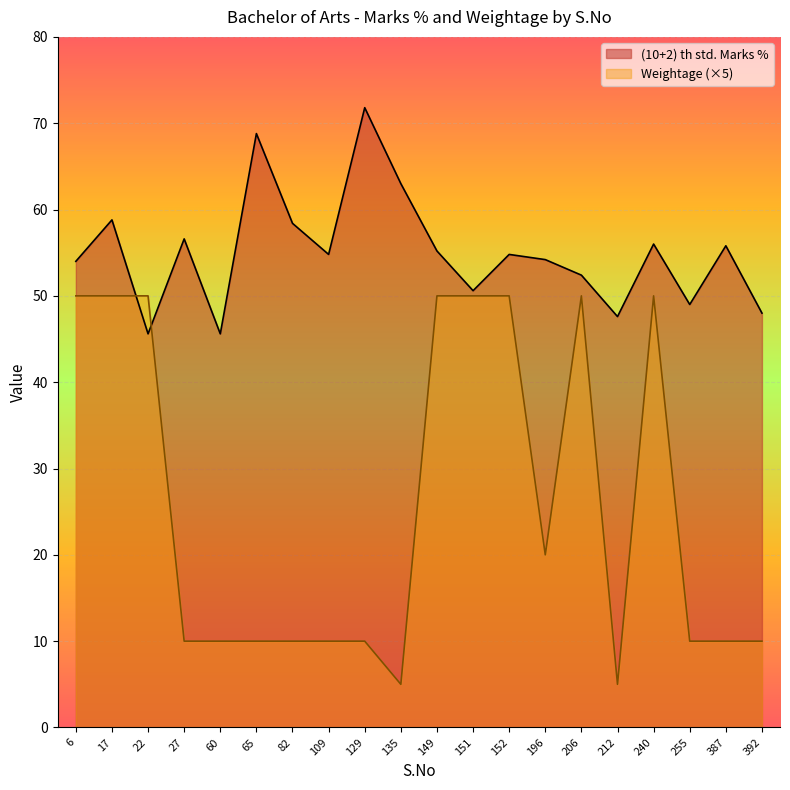

Rank the categories by Weightage value from lowest to highest.

135, 212, 27, 60, 65, 82, 109, 129, 255, 387, 392, 196, 6, 17, 22, 149, 151, 152, 206, 240